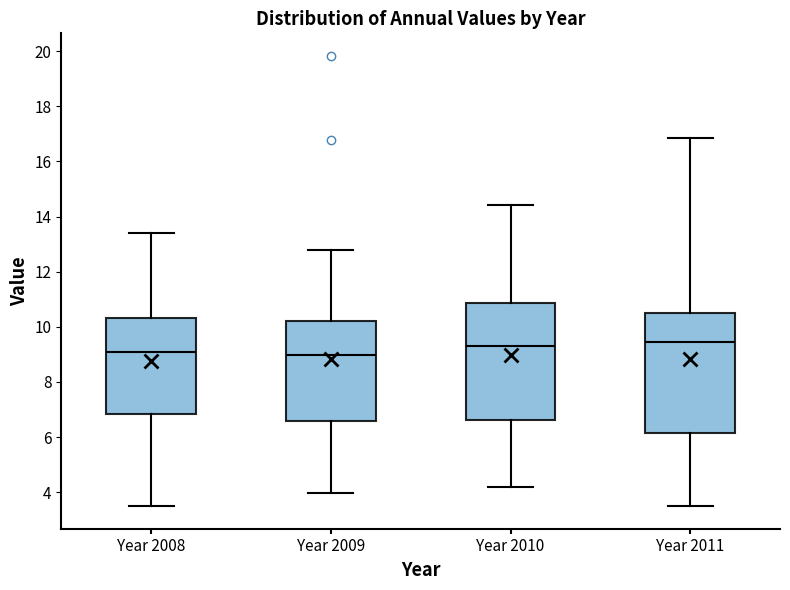

Where is the upper edge of the box for Year 2011 on the y-axis? The values are not printed on the chart, so give them approximately, as read against the axis.

10.6